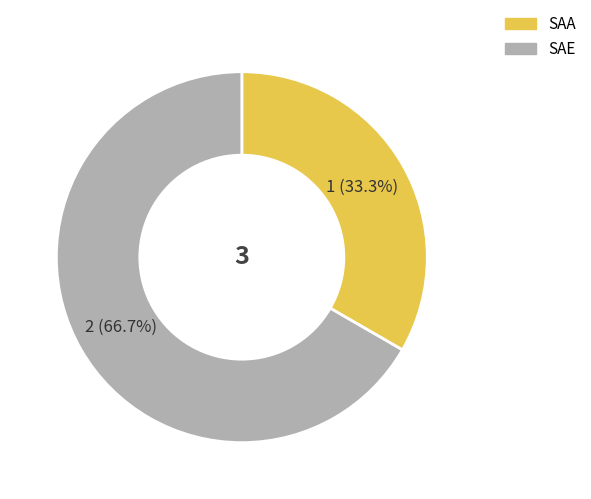

How many slices are in this pie chart?

2